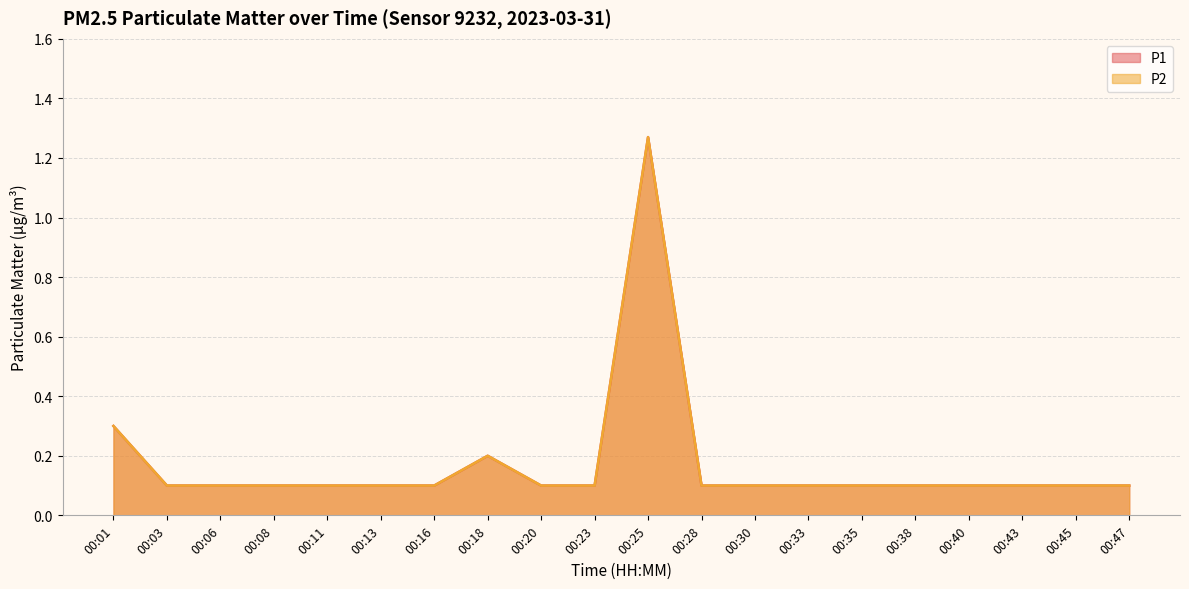

What is the value of the P1 point at the 8th from the left?

0.2